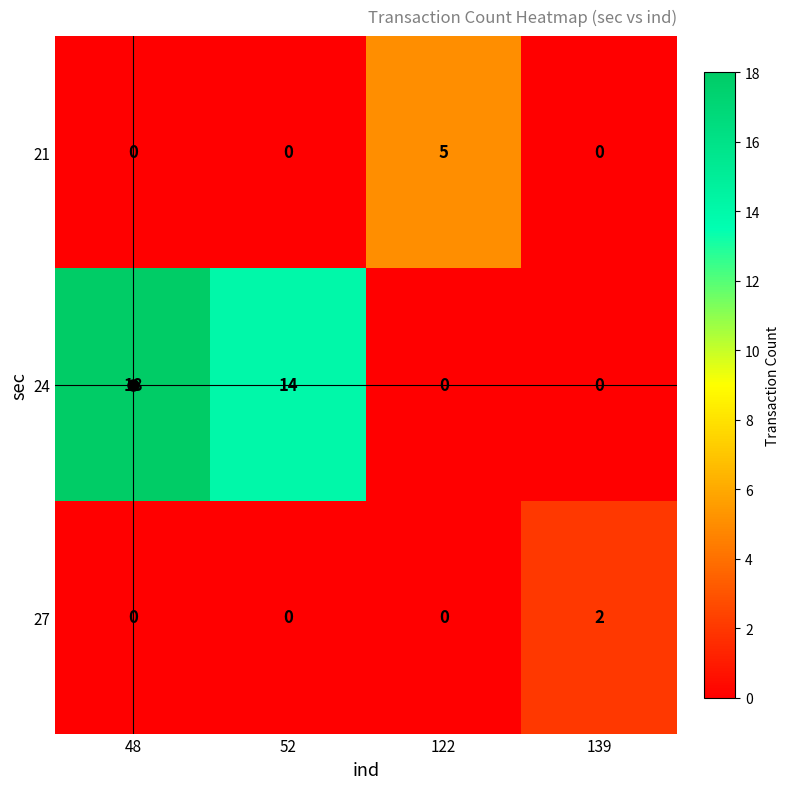

At which label does 24 reach its peak?

48